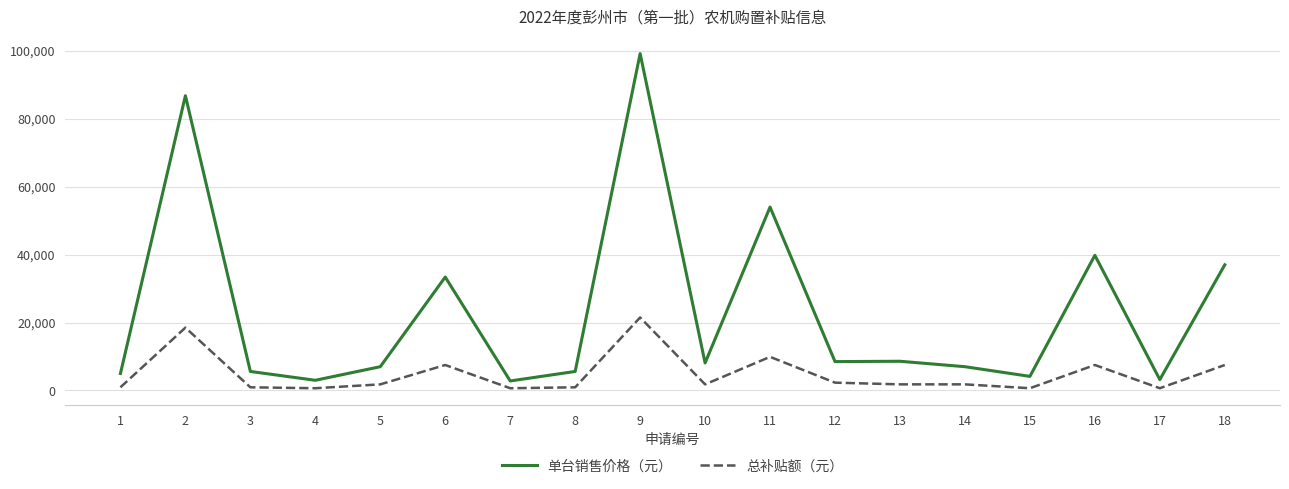

Count the number of data series in this chart.

2